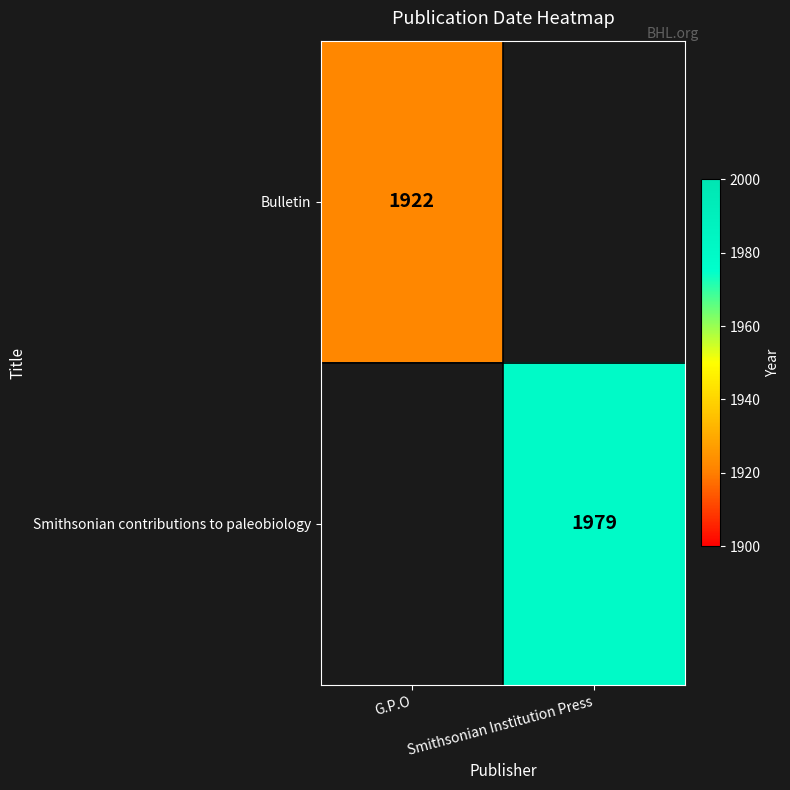

At how many categories does at least one series exceed 1930?

1